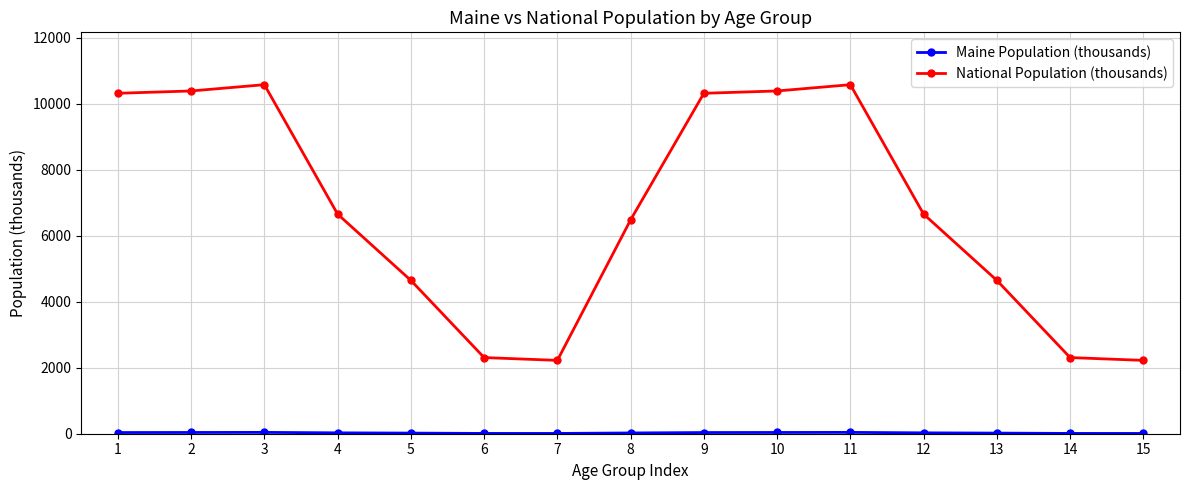

What is the difference between the maximum and minimum values in the National Population (thousands) series?

8356.7